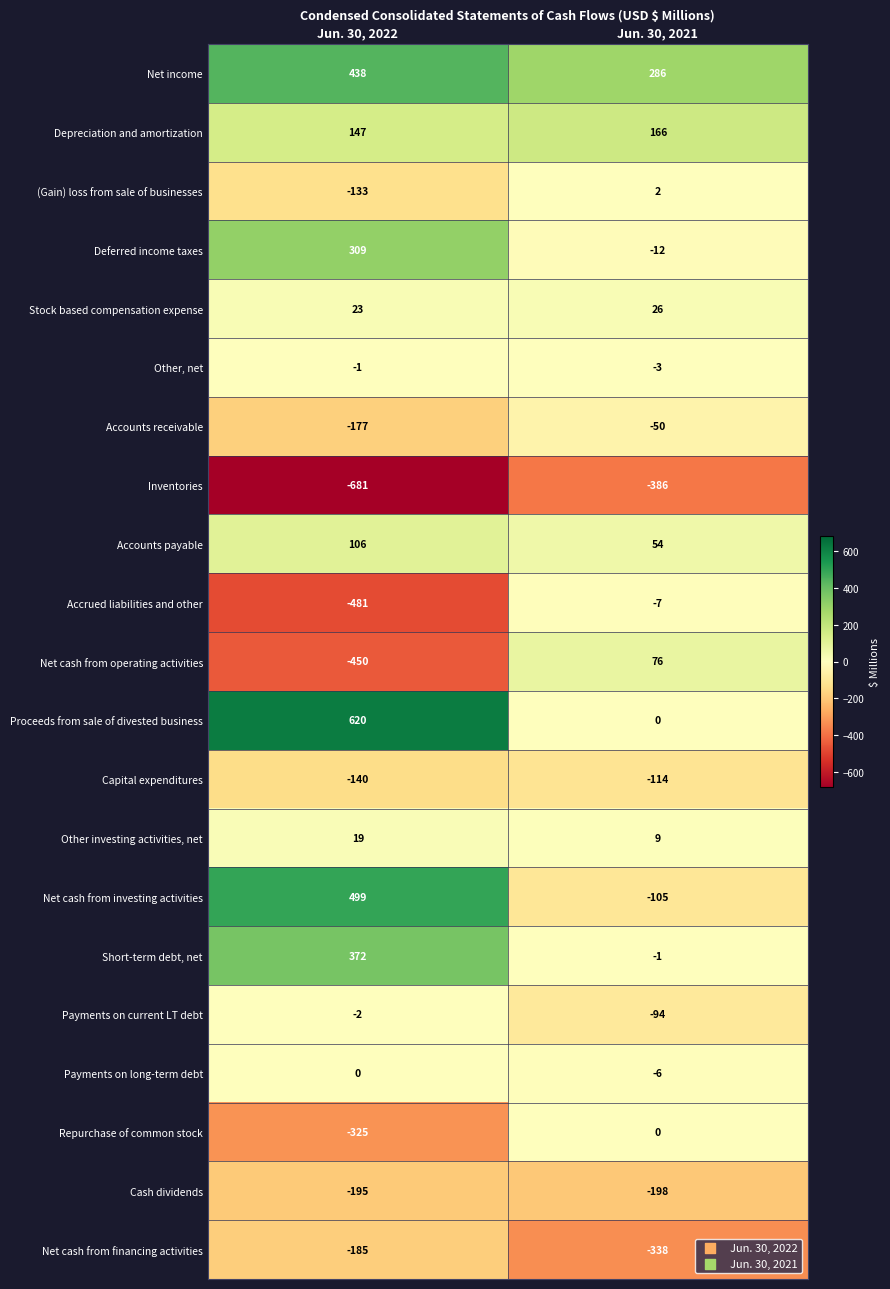

The value of Capital expenditures at Jun. 30, 2021 is -114. True or false?

True